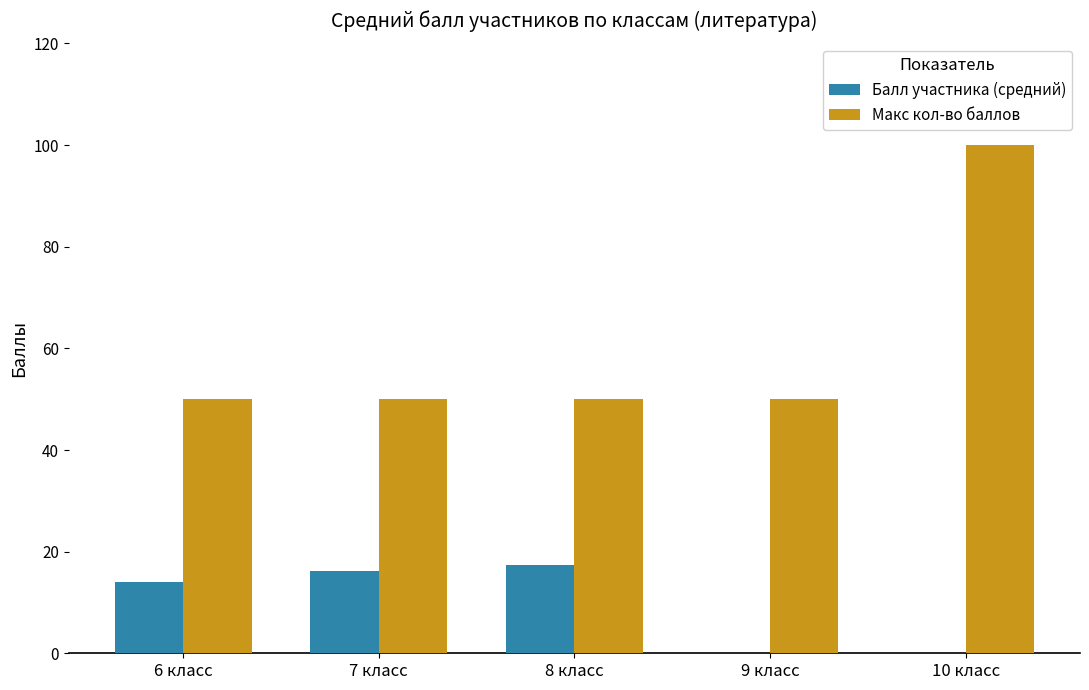

True or false: Балл участника (средний) has a value of 16.2 at 7 класс.

True